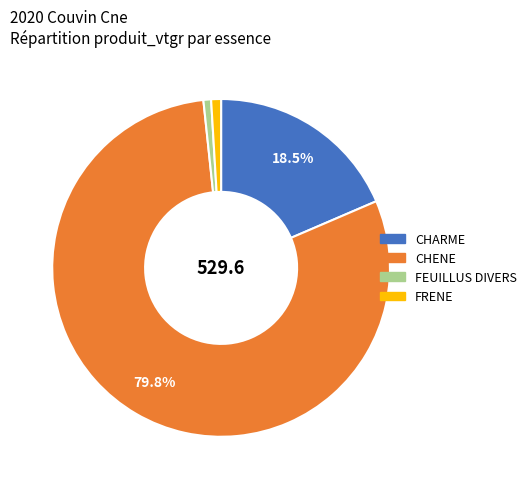

The FRENE slice represents 1% of the pie. True or false?

True